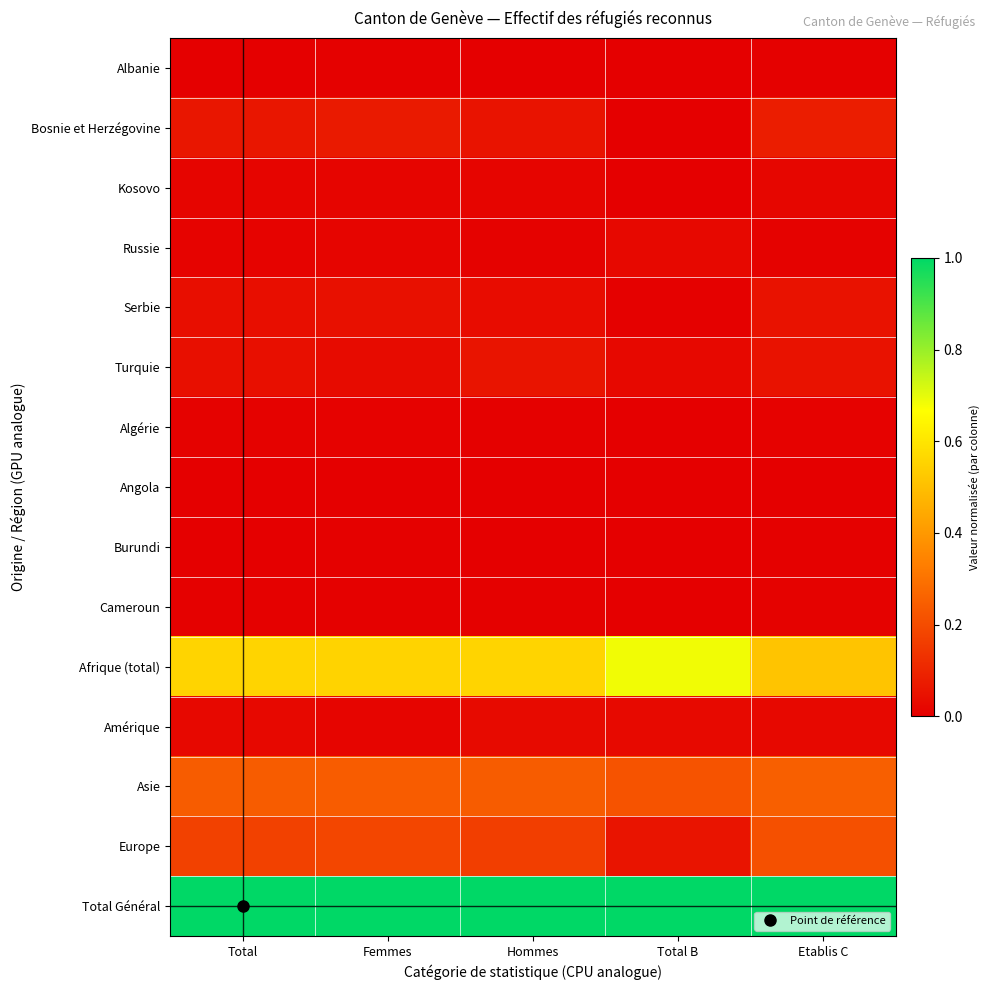

Which label corresponds to the largest value in the chart?

Total